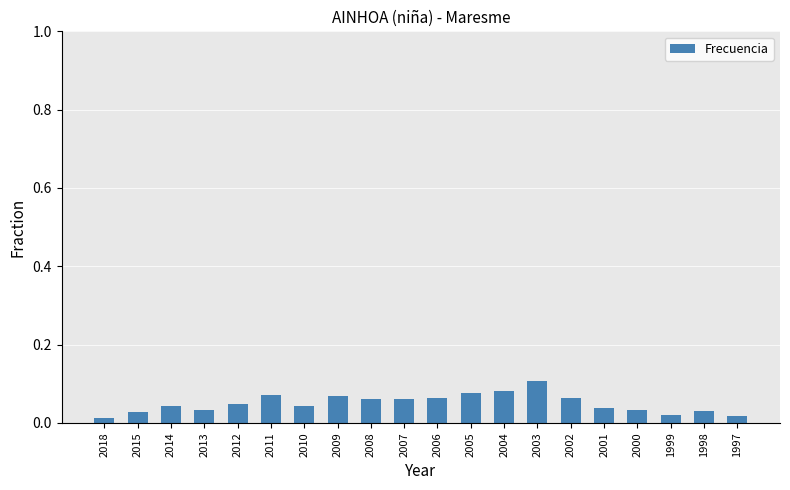

The chart shows a value of 0.0 at 2002. True or false?

False